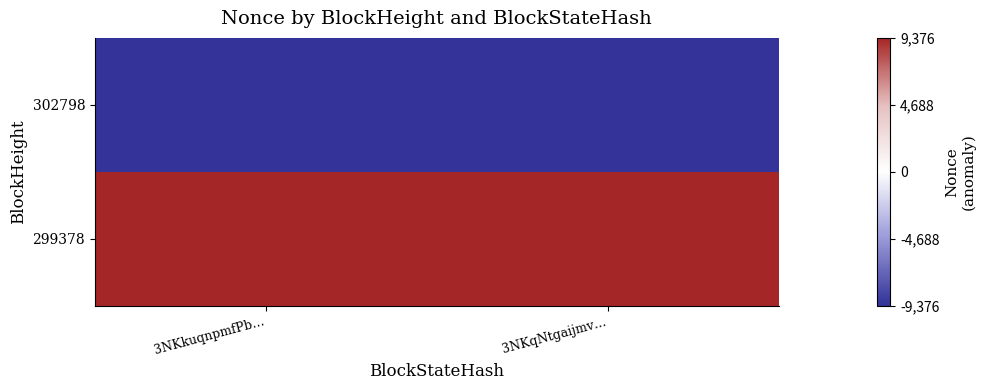

What is the difference between the highest and lowest values at 3NKqNtgaijmv…?

18751.0